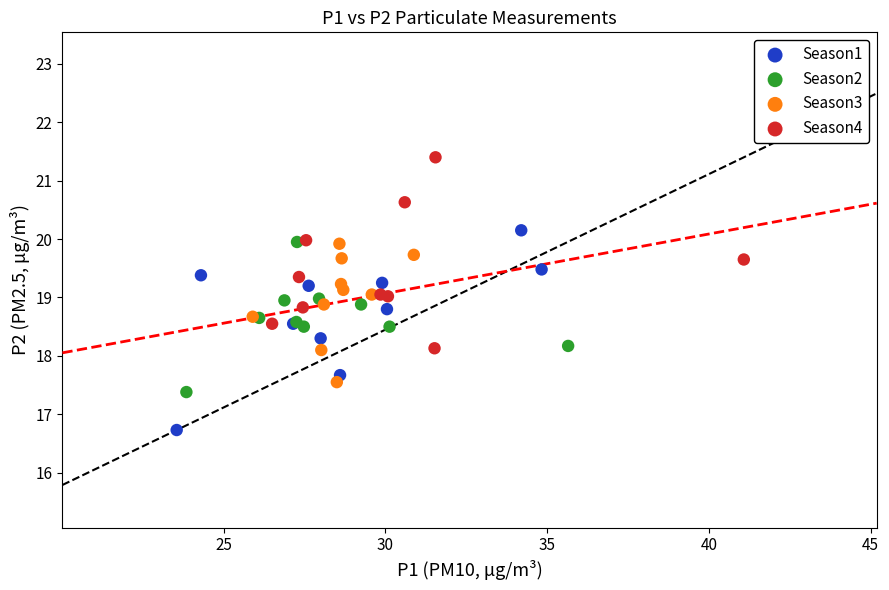

Which series contains the highest Y value?

Season4